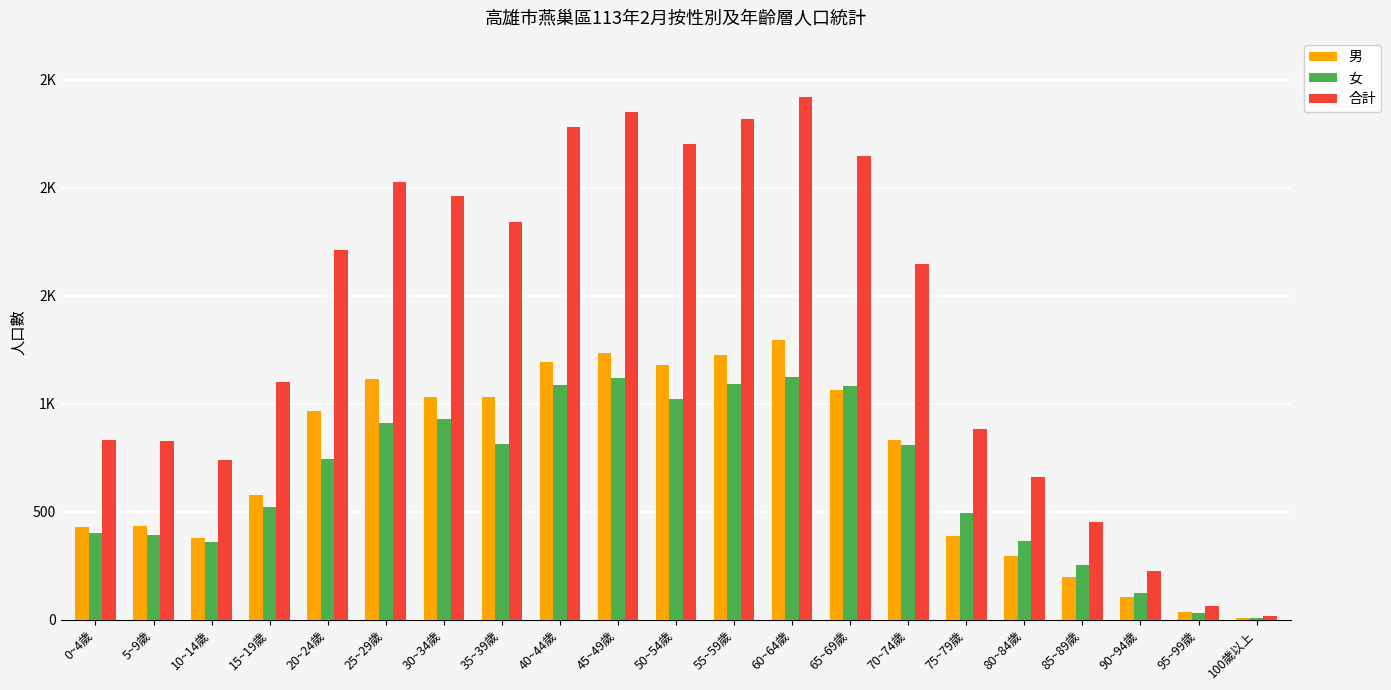

What is the label of the 4th bar from the left?

15~19歲